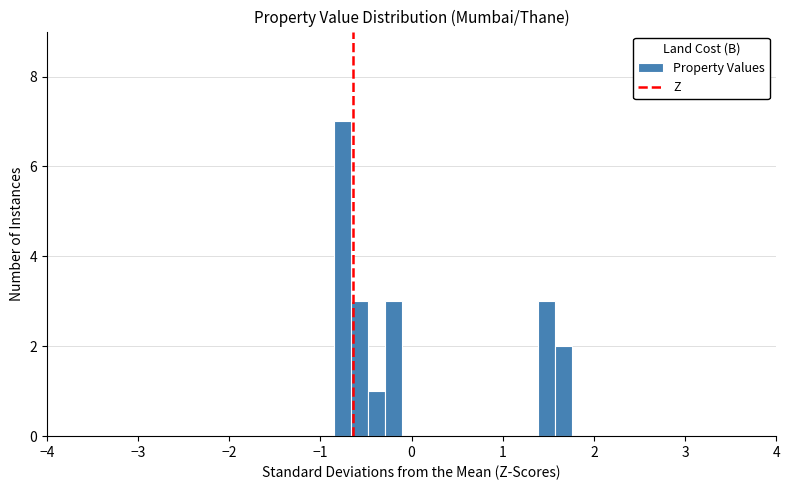

Around what value on the x-axis is the tallest bar? Give the approximate position of its centre, as read against the axis.

-0.8